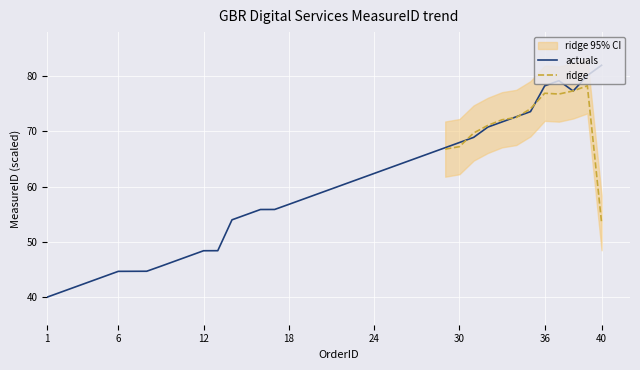

Which category has the highest value in the actuals series?

40